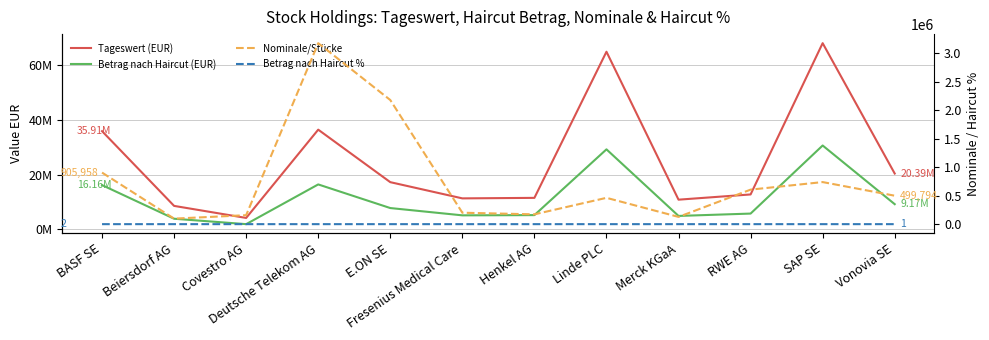

Which series has the largest range (max minus min)?

Tageswert (EUR)